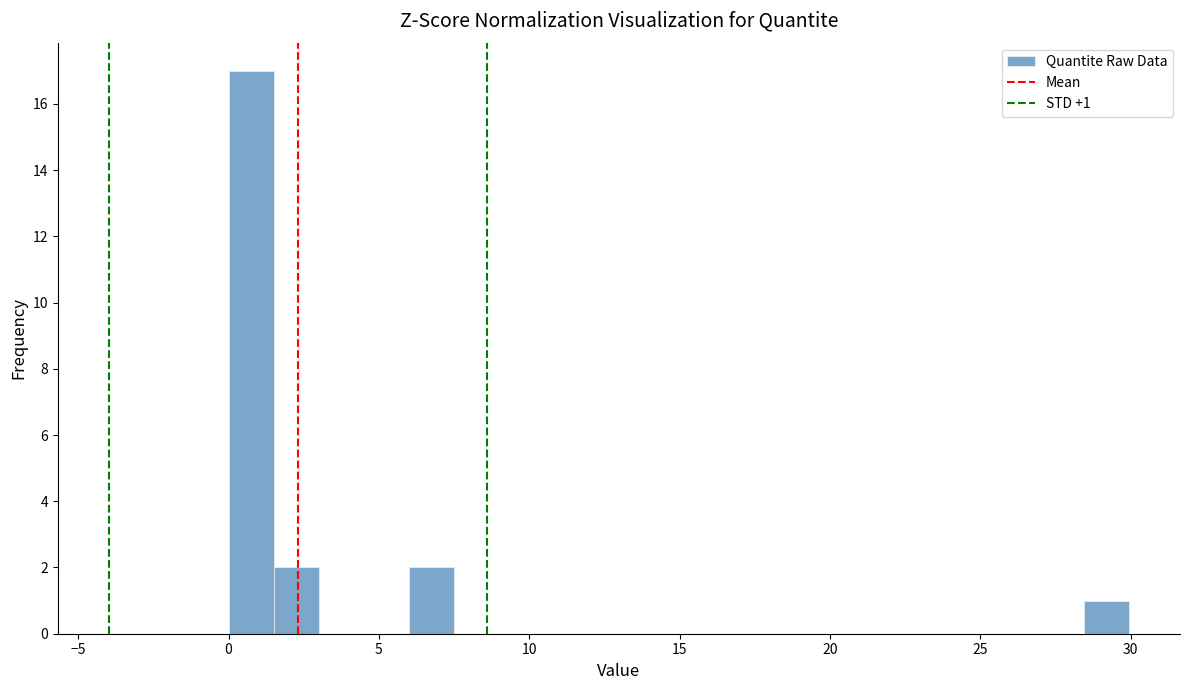

Read against the x-axis, roughly where is the centre of the tallest bar?

1.0